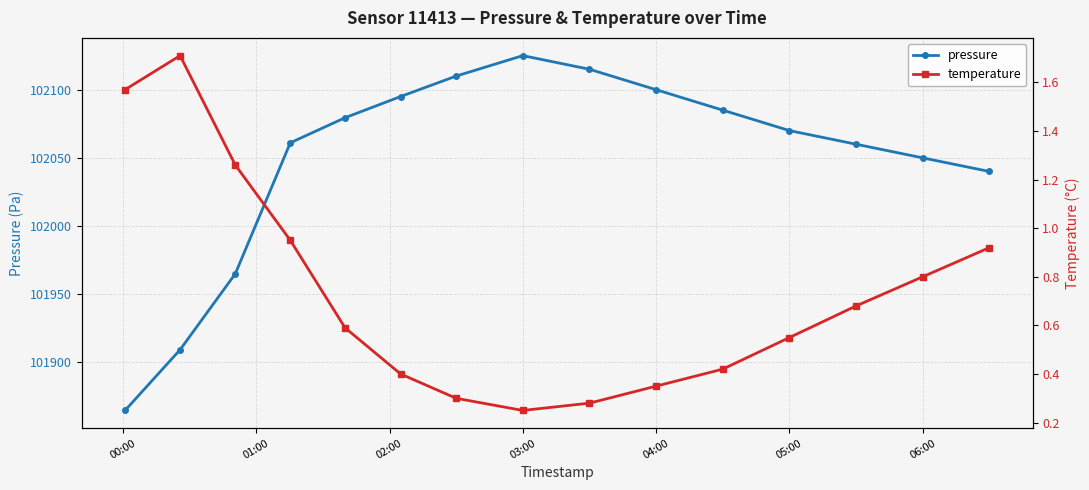

The pressure series shows 102125.0 at 03:00. True or false?

True